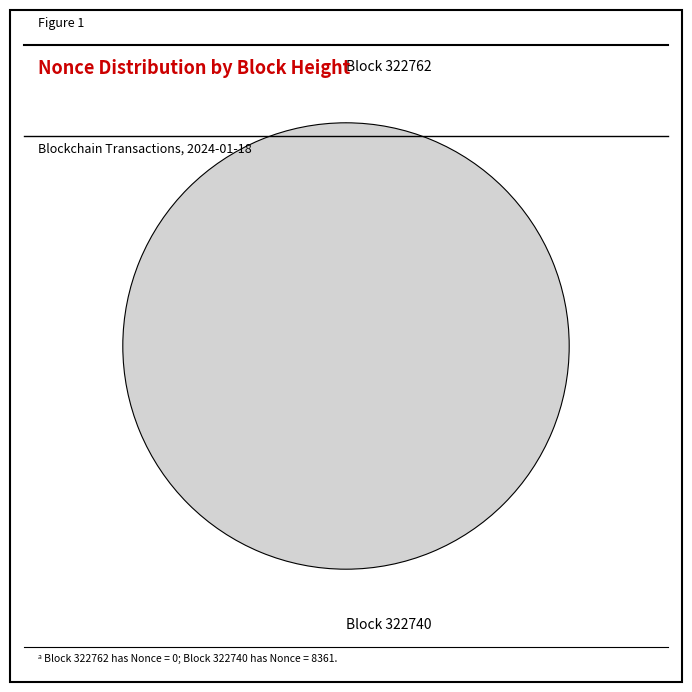

To the nearest percent, what portion does 322740 represent?

100%